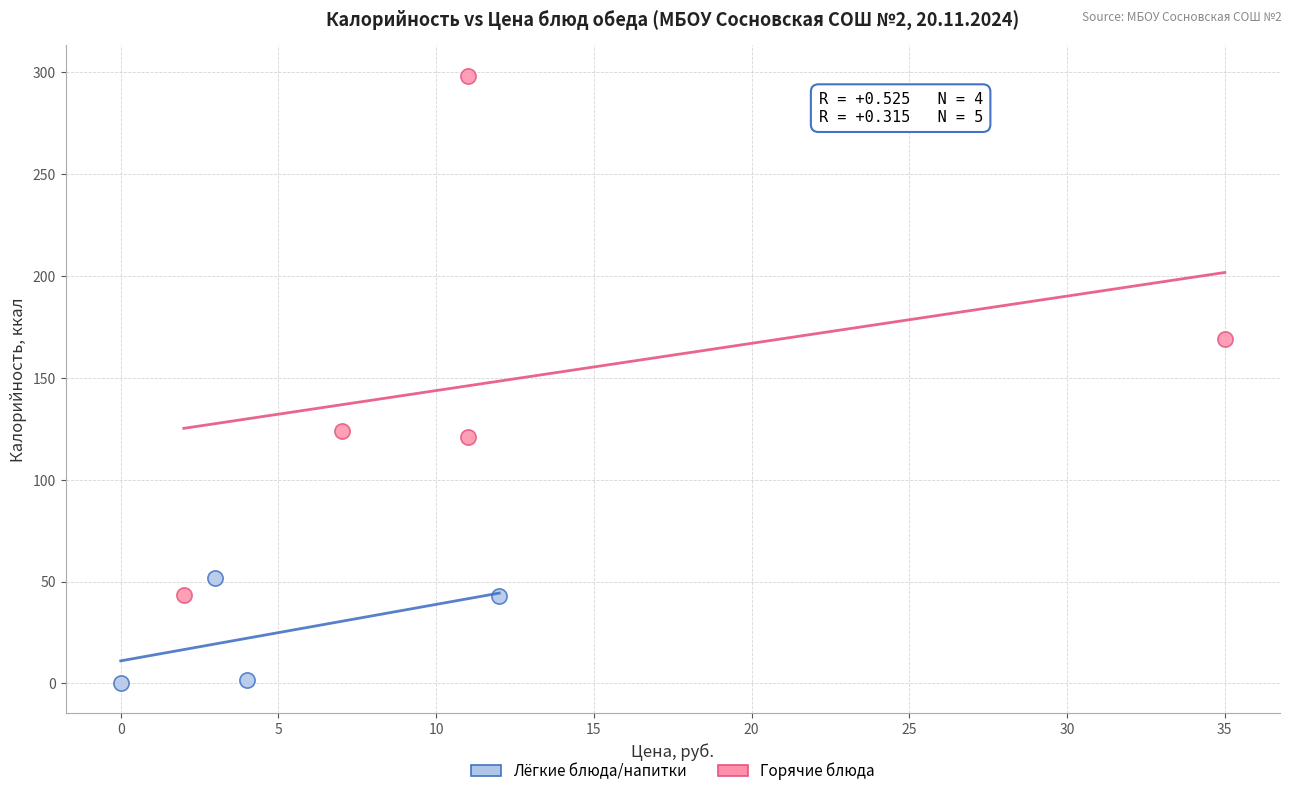

Which series has the largest Y range (max minus min)?

Горячие блюда